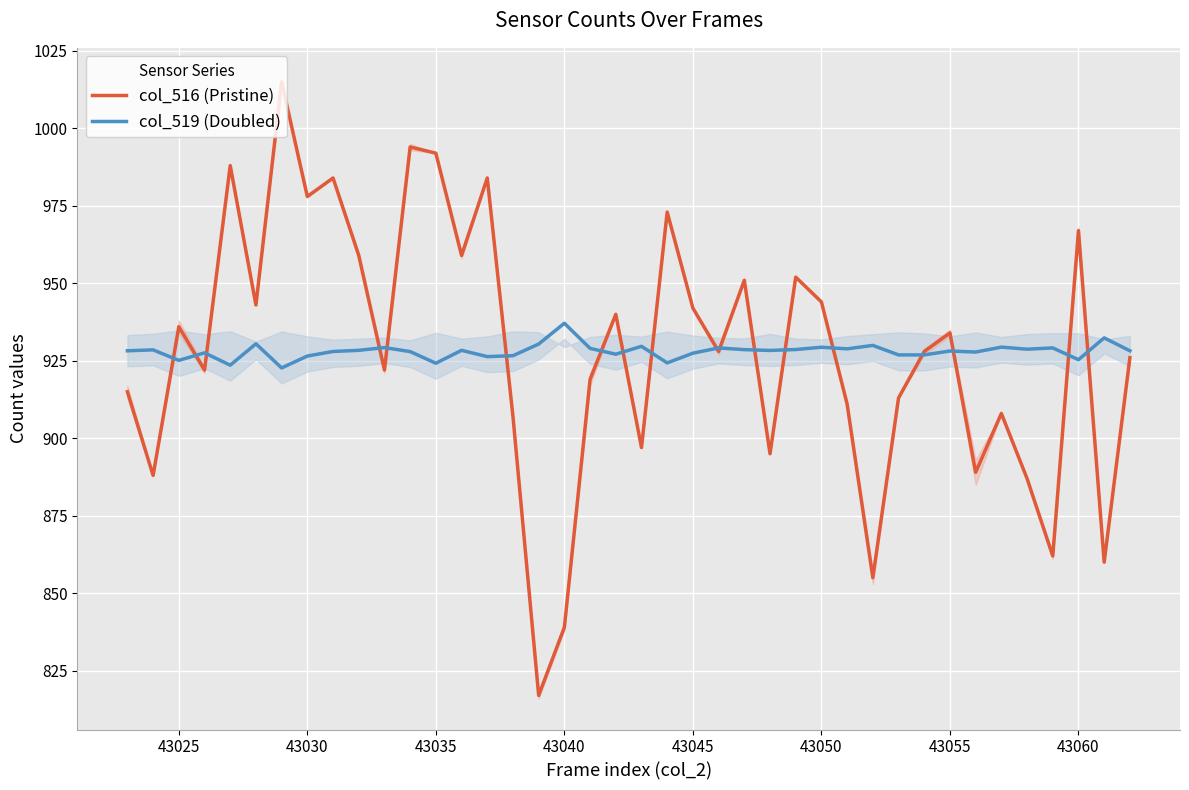

What are all the series names shown in the legend?

col_516 (Pristine), col_519 (Doubled)